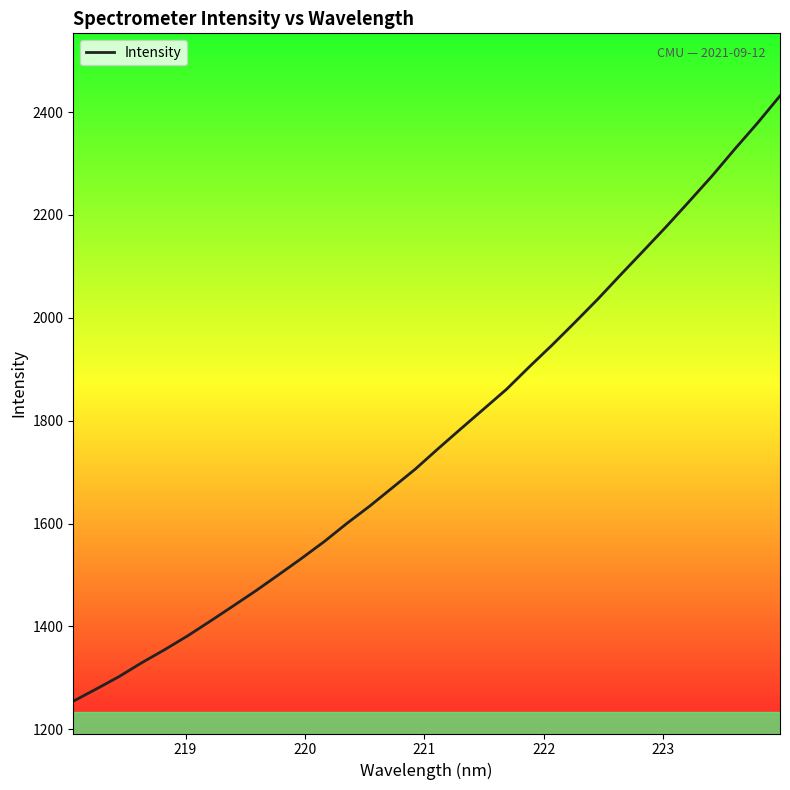

What is the difference between the maximum and minimum values?

1177.2